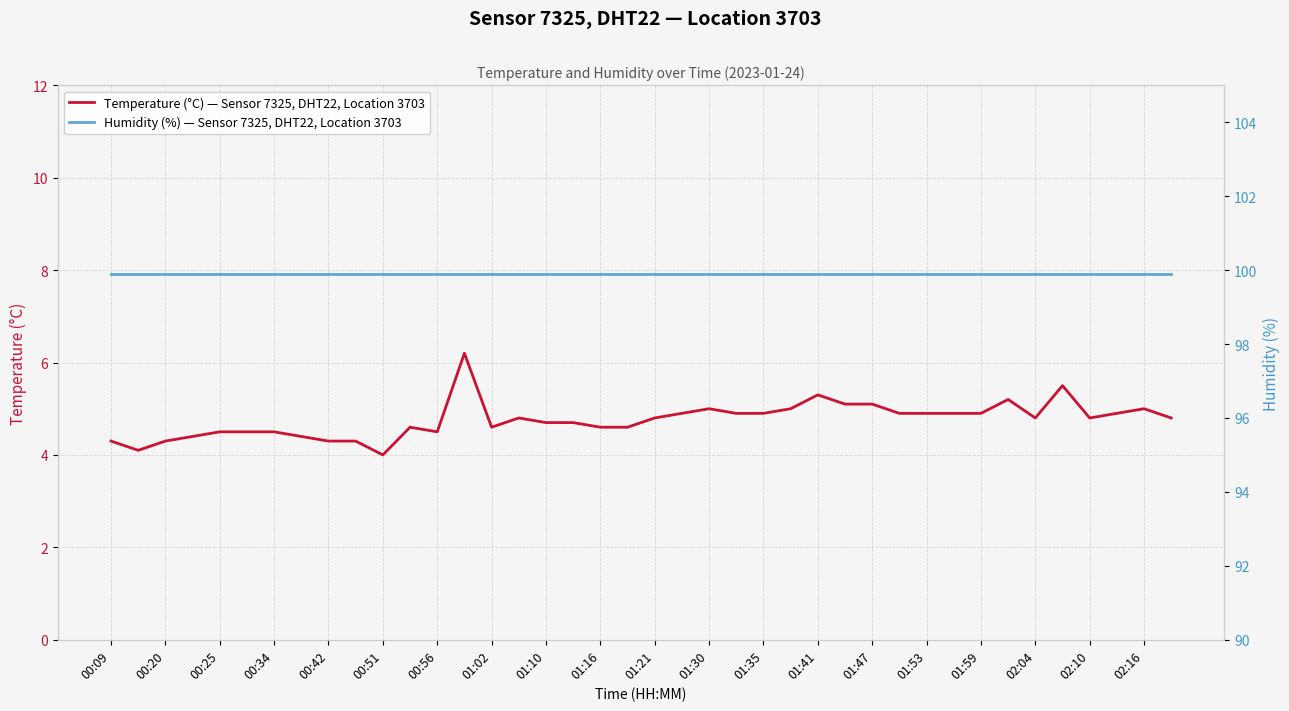

The value of Temperature (°C) — Sensor 7325, DHT22, Location 3703 at 01:35 is 4.9. True or false?

True